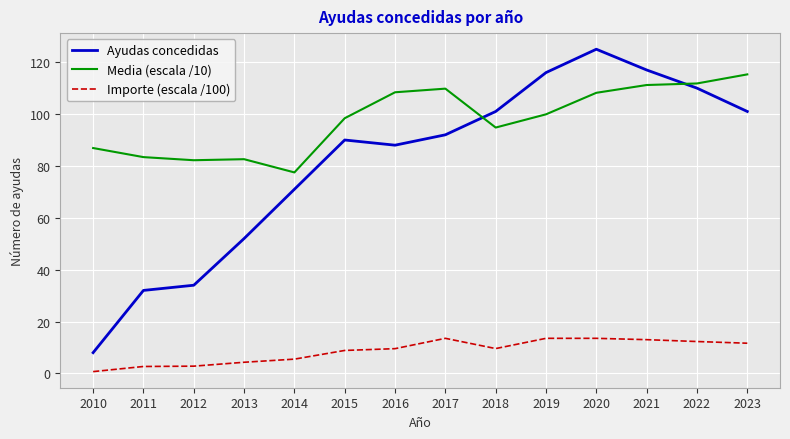

Between which two adjacent categories do Media (escala /10) and Ayudas concedidas first intersect?

2017 and 2018